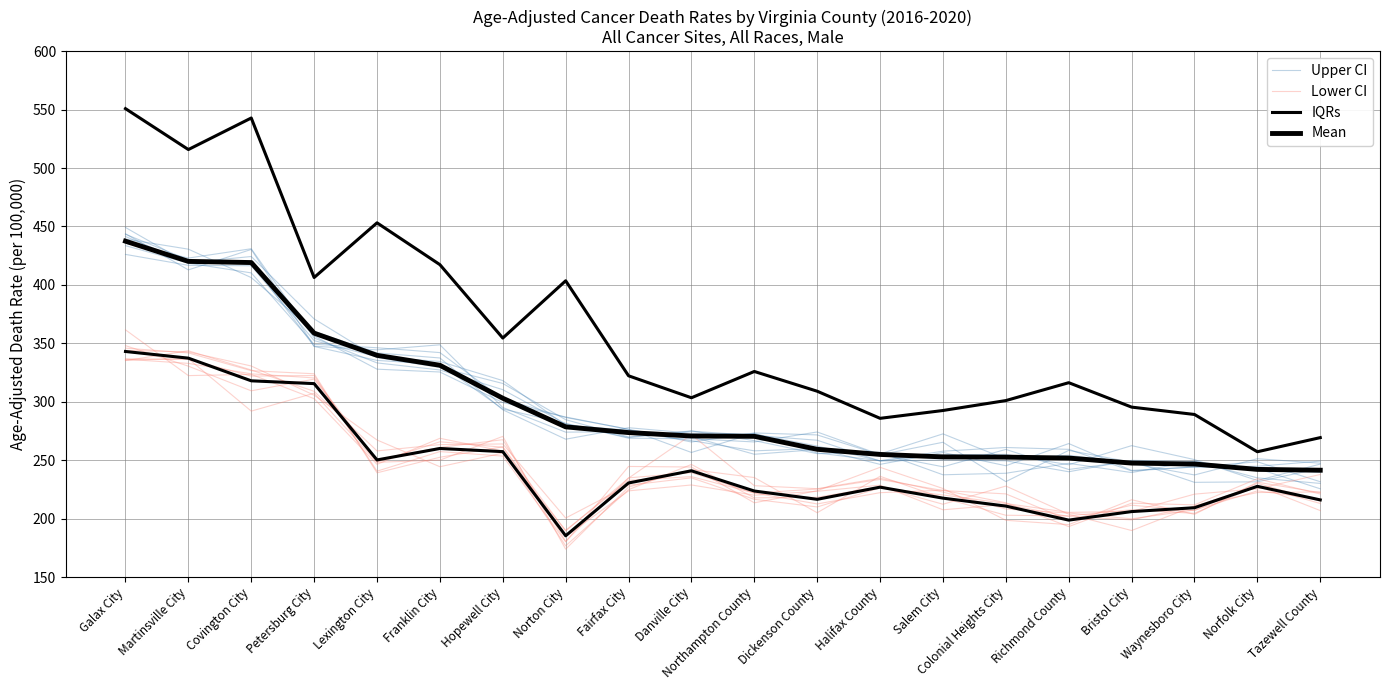

Which label corresponds to the largest value in the chart?

Galax City